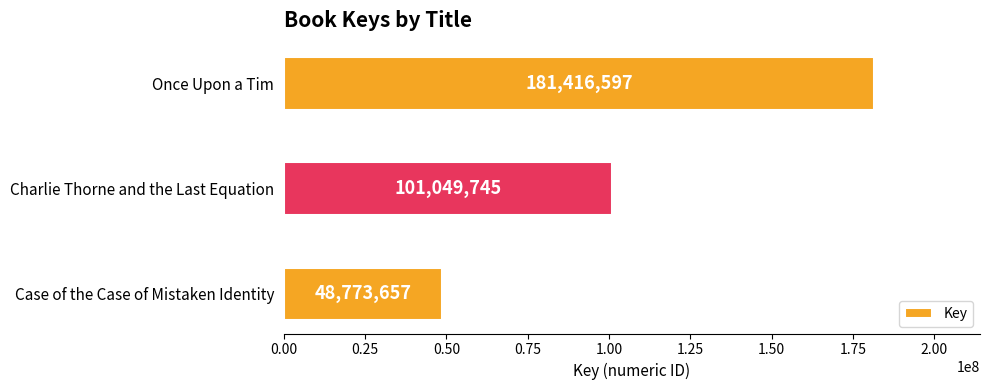

True or false: the data shows 101049745 at Charlie Thorne and the Last Equation.

True